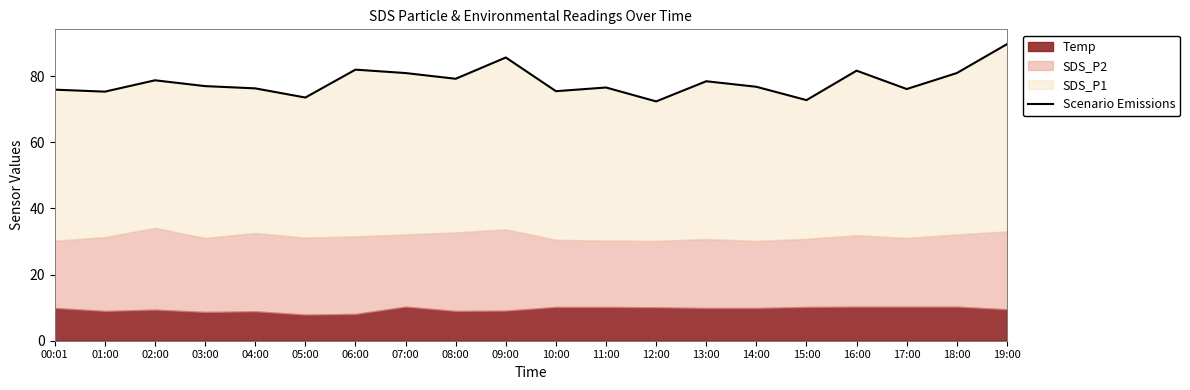

How many data points are above 76?

14